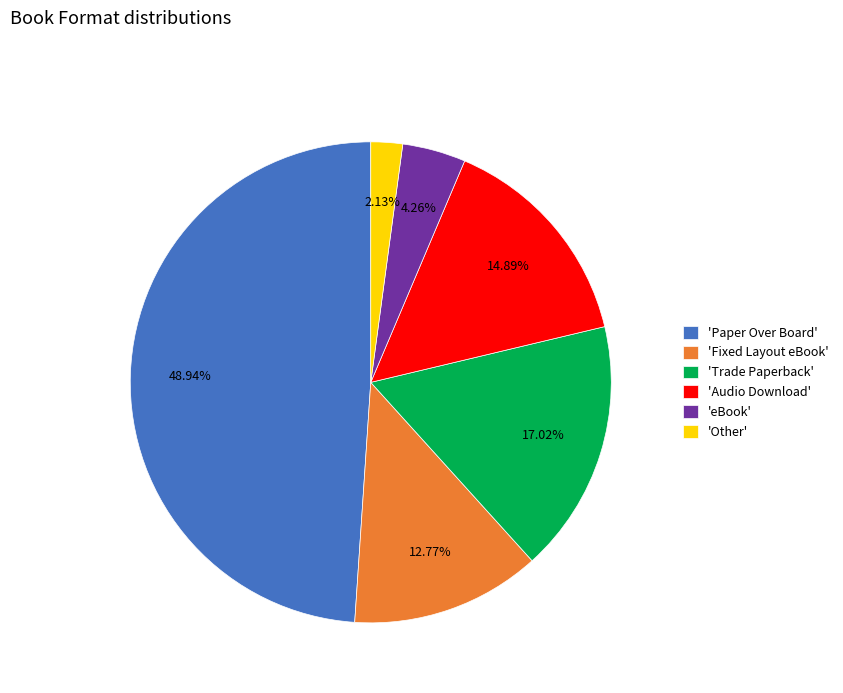

Combined, do 'Audio Download' and 'Other' account for over 50%?

No